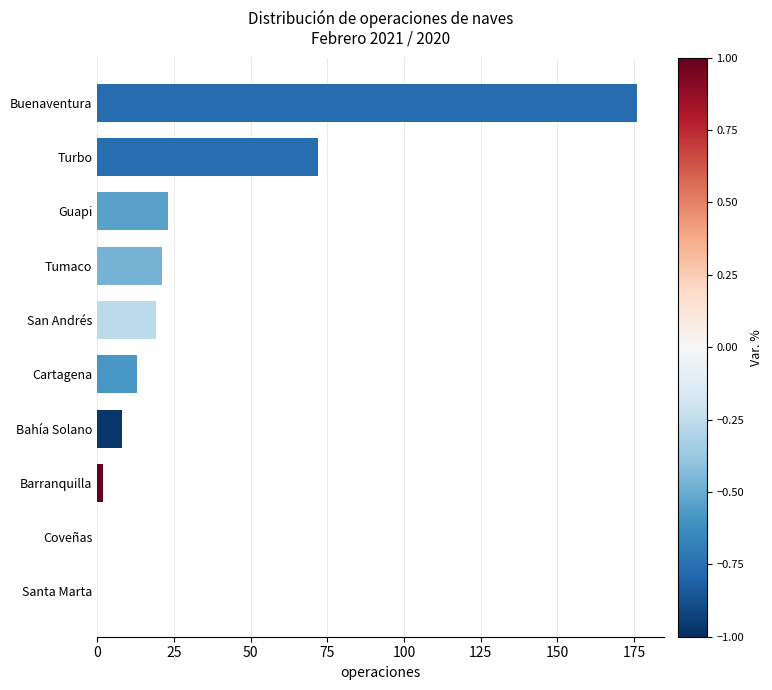

At which label is the value closest to 88?

Turbo